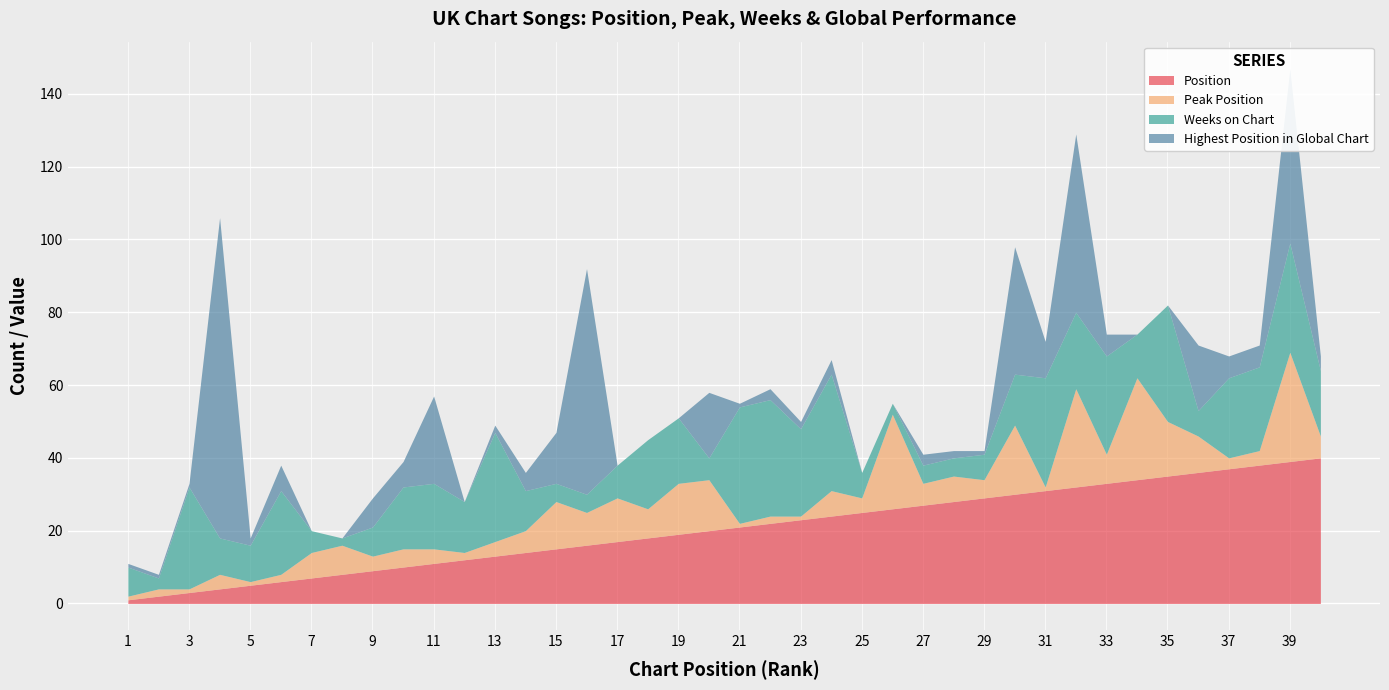

Reading left to right, what are all the values shown in this chart?

Position: 1=1	2=2	3=3	4=4	5=5	6=6	7=7	8=8	9=9	10=10	11=11	12=12	13=13	14=14	15=15	16=16	17=17	18=18	19=19	20=20	21=21	22=22	23=23	24=24	25=25	26=26	27=27	28=28	29=29	30=30	31=31	32=32	33=33	34=34	35=35	36=36	37=37	38=38	39=39	40=40
Peak Position: 1=1	2=2	3=1	4=4	5=1	6=2	7=7	8=8	9=4	10=5	11=4	12=2	13=4	14=6	15=13	16=9	17=12	18=8	19=14	20=14	21=1	22=2	23=1	24=7	25=4	26=26	27=6	28=7	29=5	30=19	31=1	32=27	33=8	34=28	35=15	36=10	37=3	38=4	39=30	40=6
Weeks on Chart: 1=8	2=3	3=28	4=10	5=10	6=23	7=6	8=2	9=8	10=17	11=18	12=14	13=30	14=11	15=5	16=5	17=9	18=19	19=18	20=6	21=32	22=32	23=24	24=32	25=7	26=3	27=5	28=5	29=7	30=14	31=30	32=21	33=27	34=12	35=32	36=7	37=22	38=23	39=30	40=18
Highest Position in Global Chart: 1=1	2=1	3=1	4=88	5=2	6=7	7=0	8=0	9=8	10=7	11=24	12=0	13=2	14=5	15=14	16=62	17=0	18=0	19=0	20=18	21=1	22=3	23=2	24=4	25=0	26=0	27=3	28=2	29=1	30=35	31=10	32=49	33=6	34=0	35=0	36=18	37=6	38=6	39=48	40=4